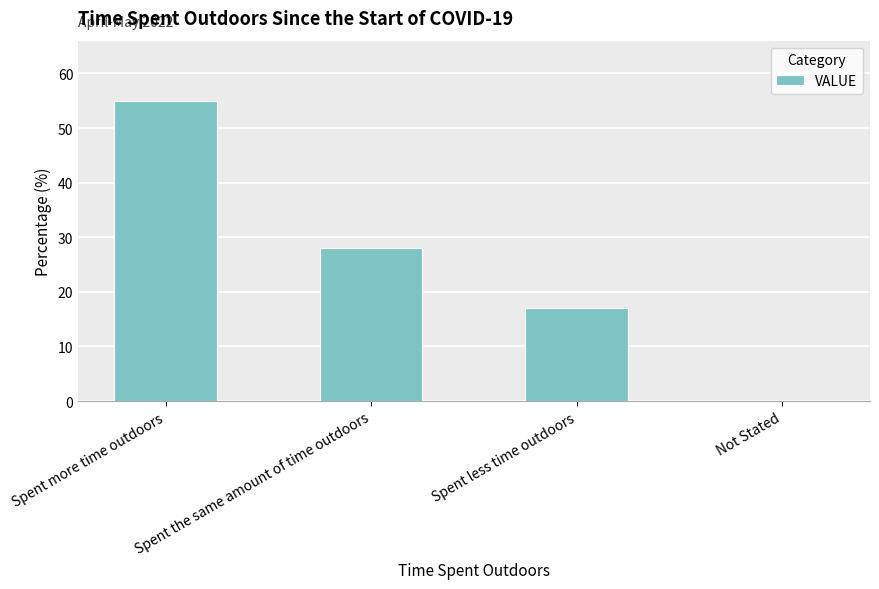

How many values are above zero?

3